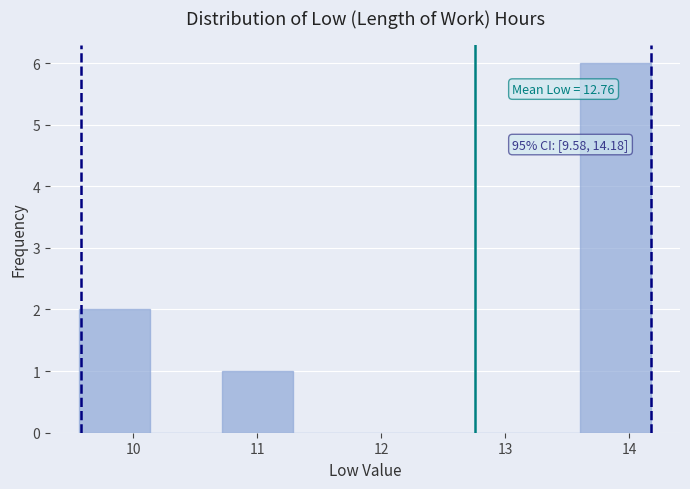

Over which range of the x-axis is the bar tallest?

13.6 to 14.2